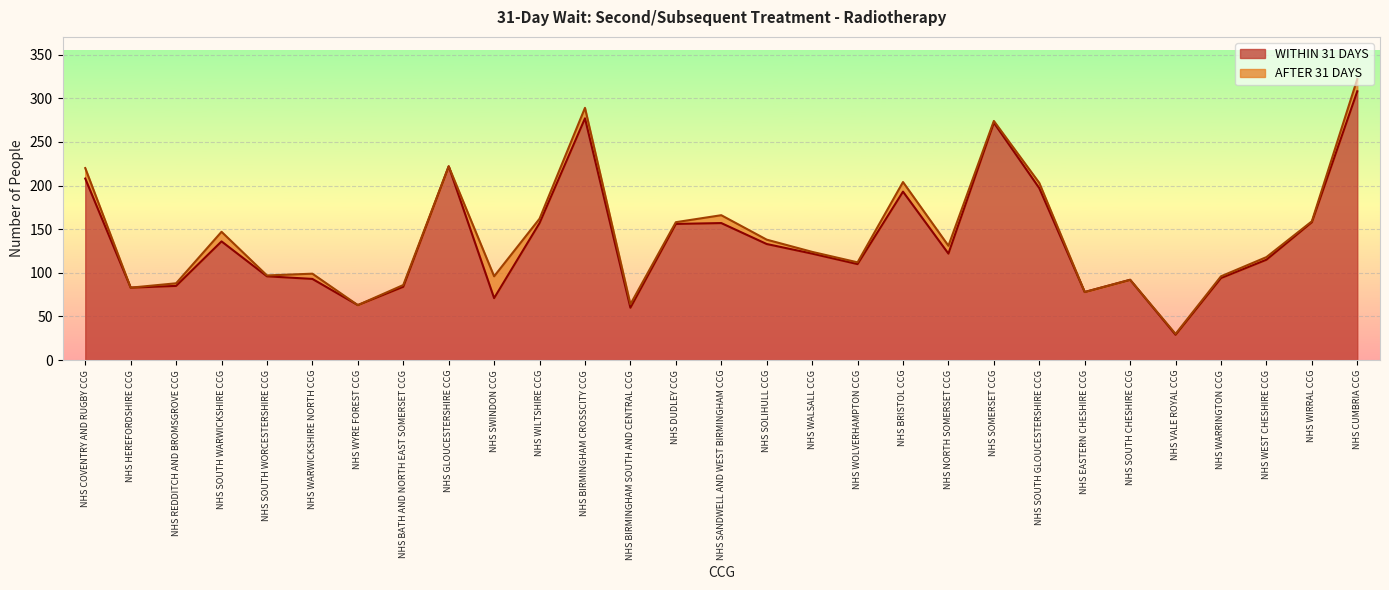

What is the label of the 23rd point from the left?

NHS EASTERN CHESHIRE CCG